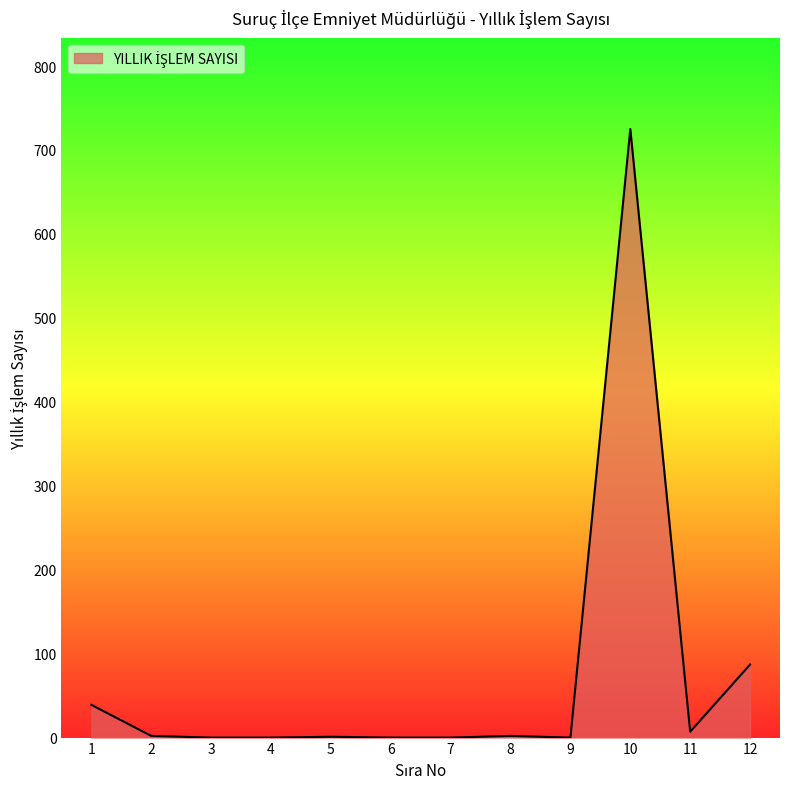

What is the maximum value shown in the chart?

725